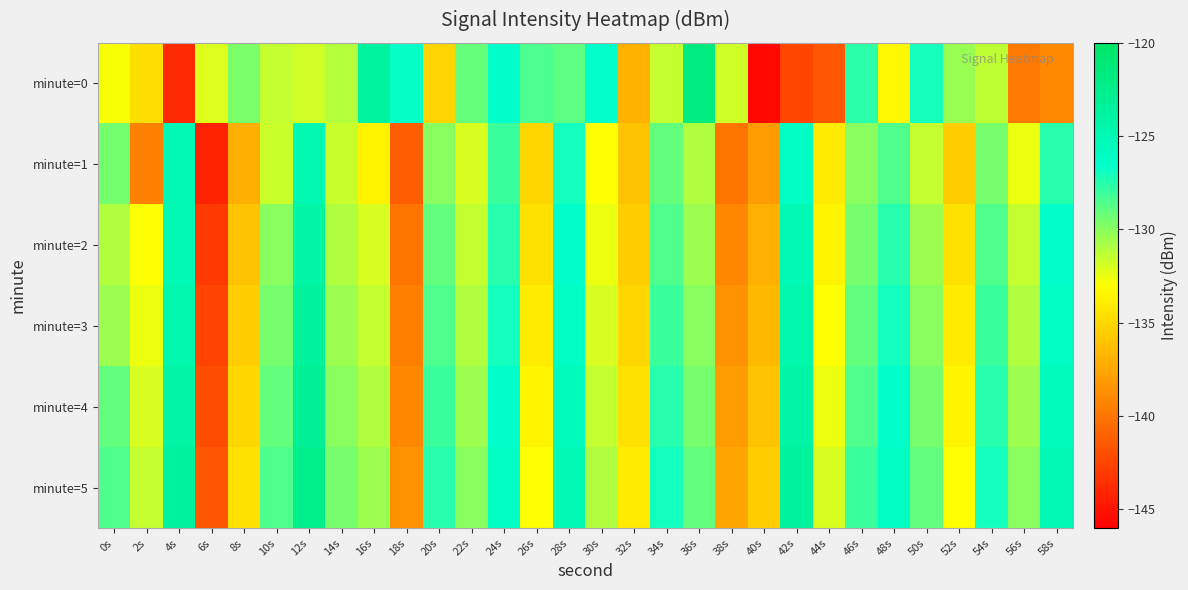

At 10s, list the series in order from largest to smallest.

minute=5, minute=4, minute=3, minute=2, minute=0, minute=1